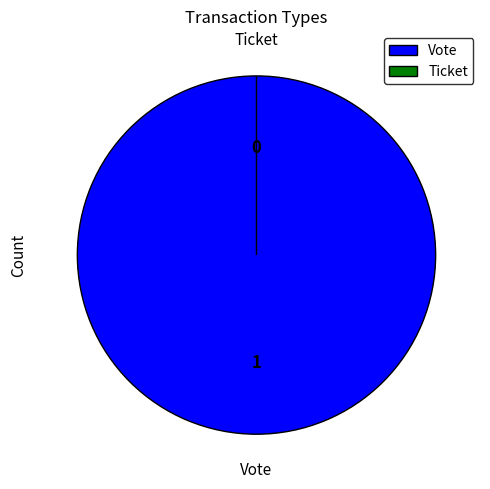

Is the sum of Ticket and Vote greater than half?

Yes